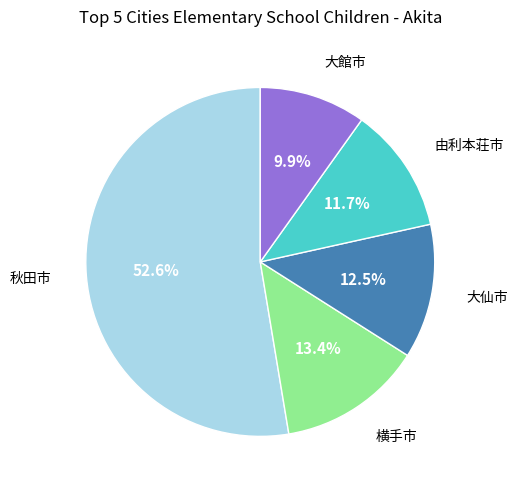

Which category has the biggest portion of the pie?

秋田市